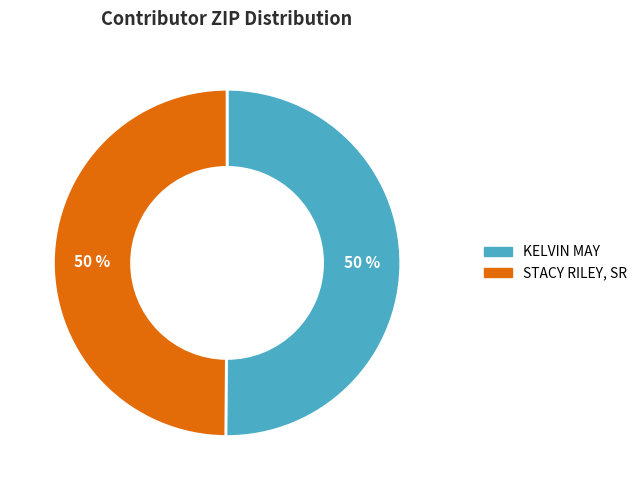

Count the number of slices in the pie.

2